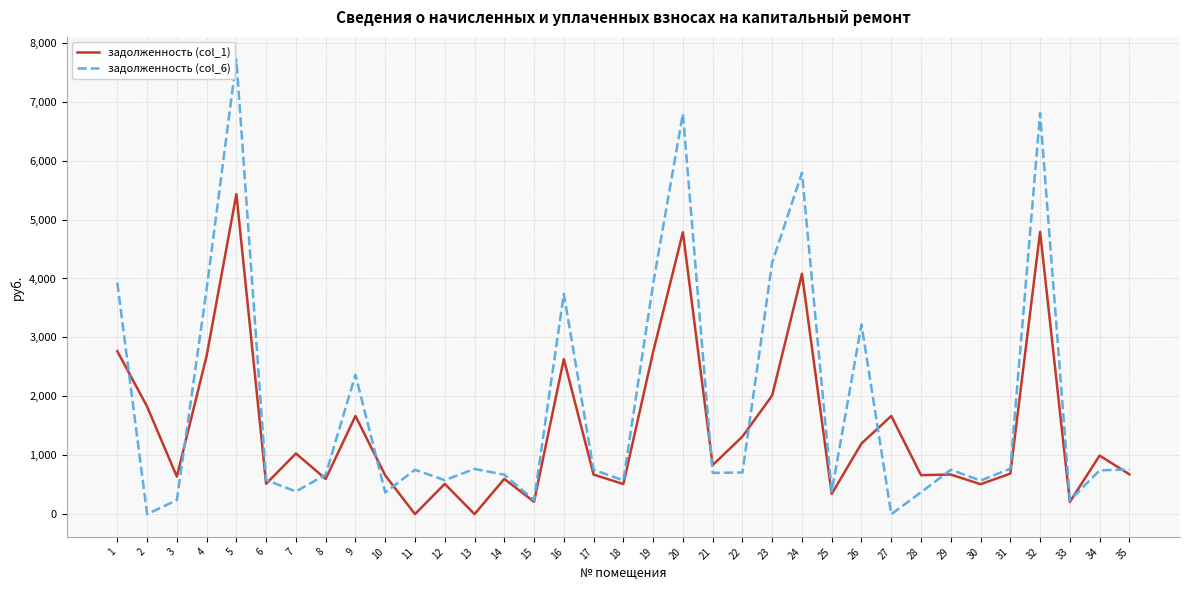

What is the maximum value shown in the chart?

7714.8